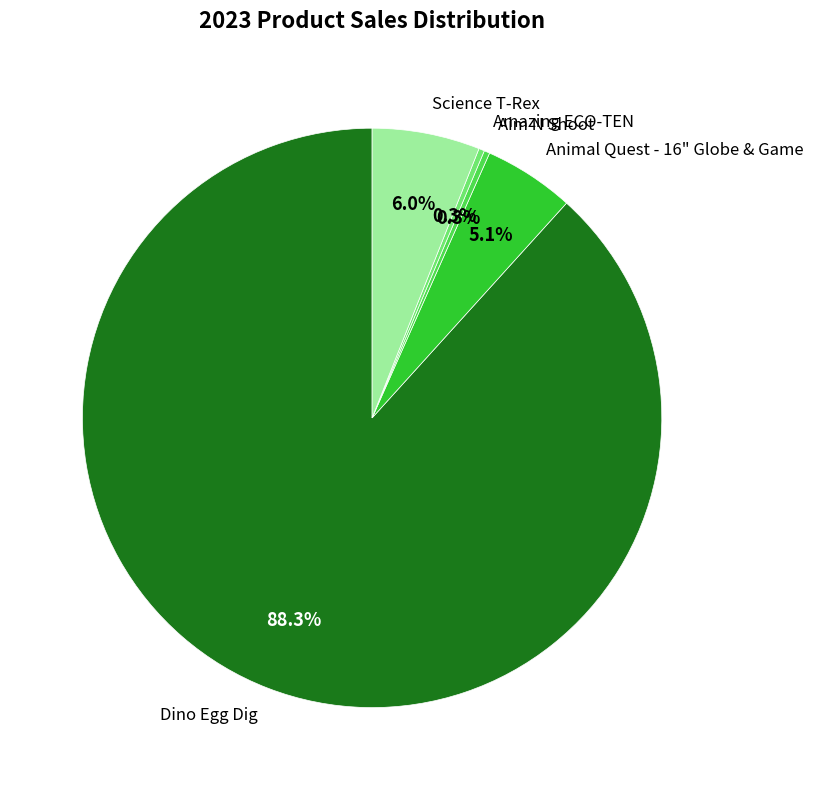

The Aim N Shoot slice represents 0% of the pie. True or false?

True